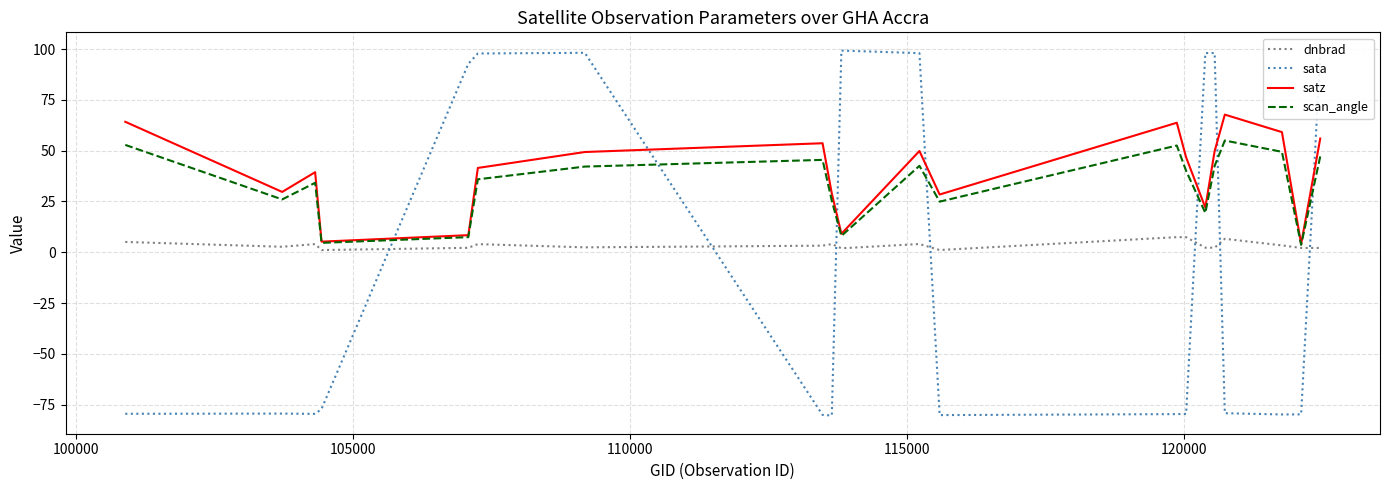

List the series in order of their peak value, highest first.

sata, satz, scan_angle, dnbrad